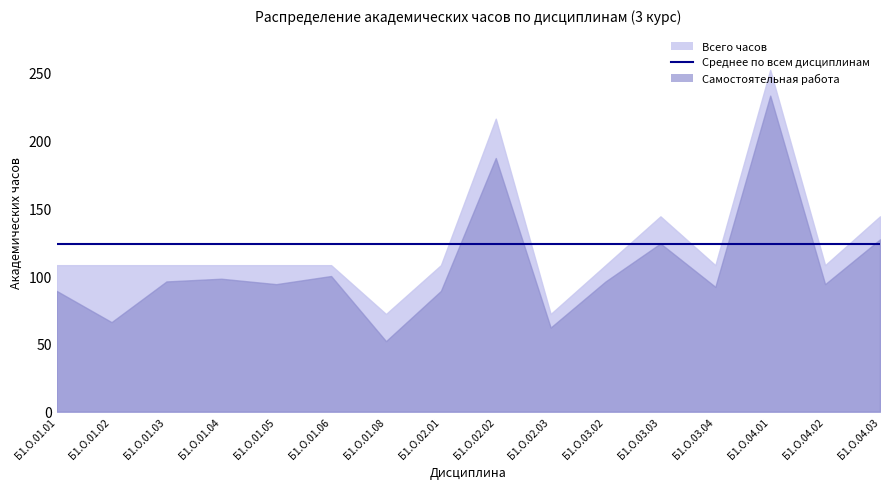

What is the total value across all series at Б1.О.04.03?

279